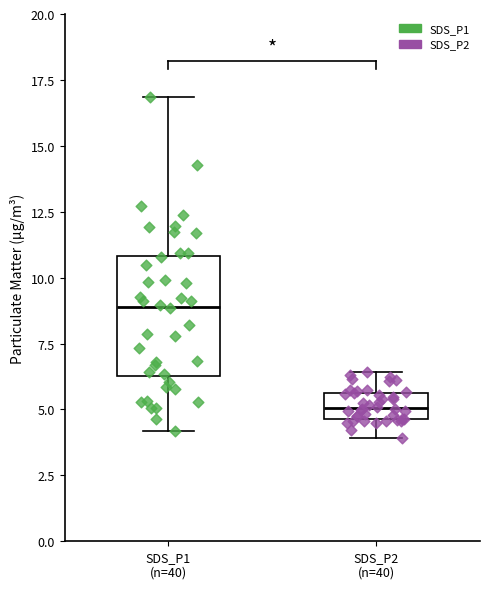

Reading left to right, read every box against the y-axis: the position of its median line, the range the box covers, and the ends of its whiskers. The values are not printed on the chart, so give them approximately, as read against the axis.

SDS_P1 (n=40): median 9.0, box 6.5 to 11.0, whiskers 4.0 to 17.0
SDS_P2 (n=40): median 5.0, box 4.5 to 5.5, whiskers 4.0 to 6.5